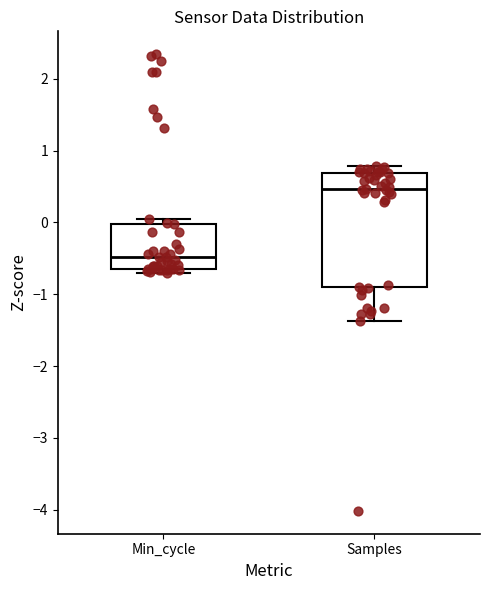

Reading left to right, read every box against the y-axis: the position of its median line, the range the box covers, and the ends of its whiskers. The values are not printed on the chart, so give them approximately, as read against the axis.

Min_cycle: median -0.5, box -0.6 to 0.0, whiskers -0.7 to 0.1
Samples: median 0.5, box -0.9 to 0.7, whiskers -1.4 to 0.8